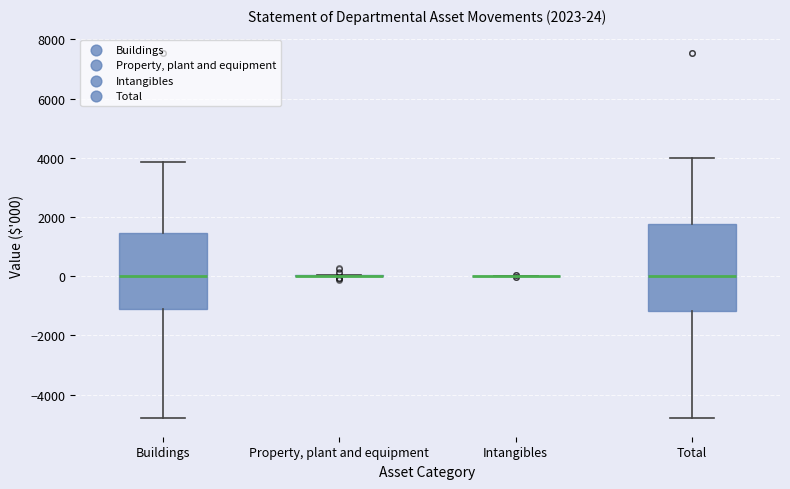

Comparing the boxes themselves (not the whiskers), which one is the tallest?

Total